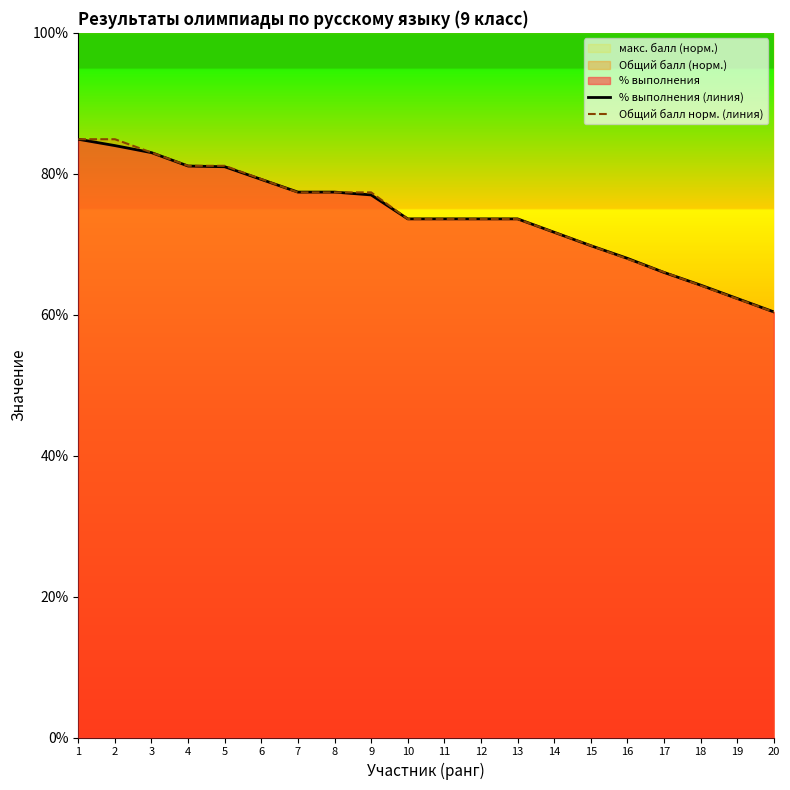

True or false: Общий балл норм. (линия) has more than 1 interior local peaks.

False